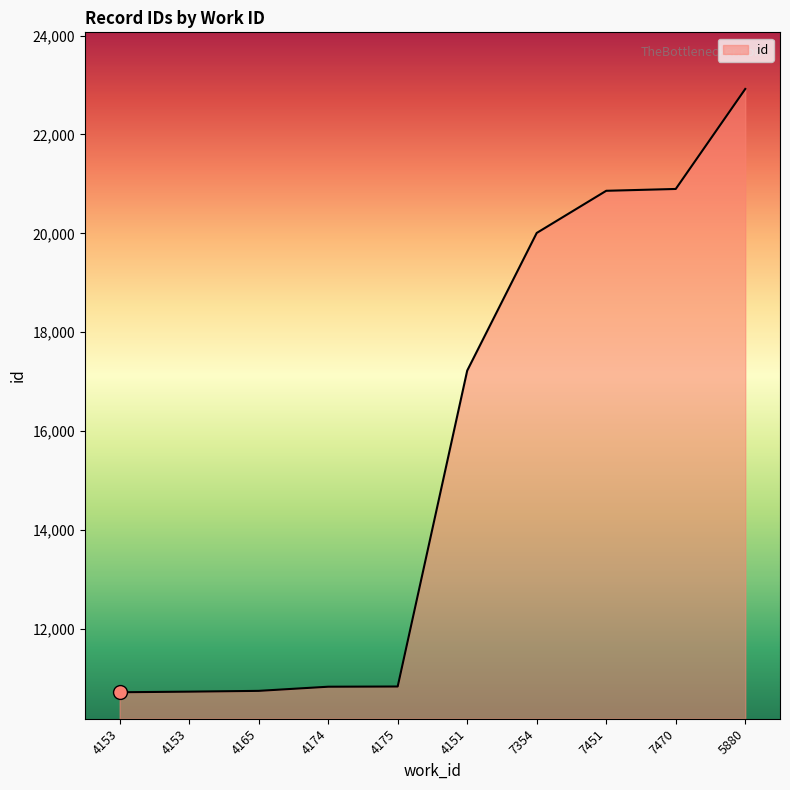

Does the chart have visible grid lines?

No